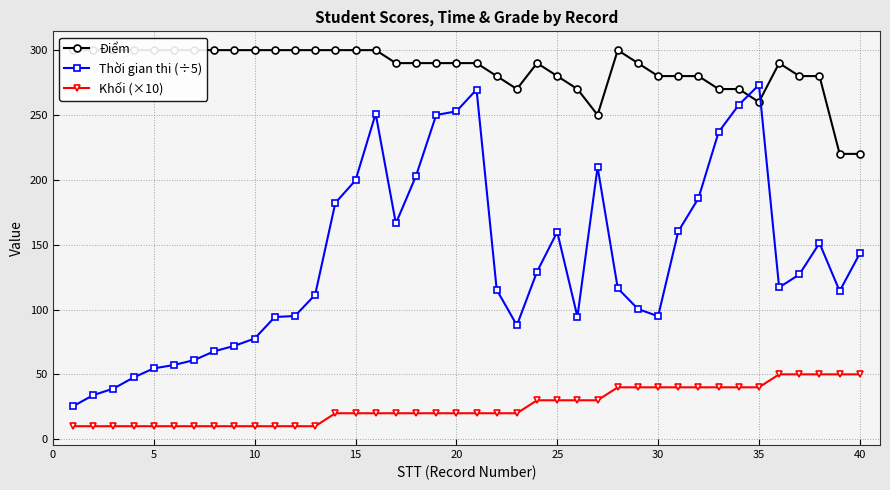

How many data points in Điểm are less than 290?

15